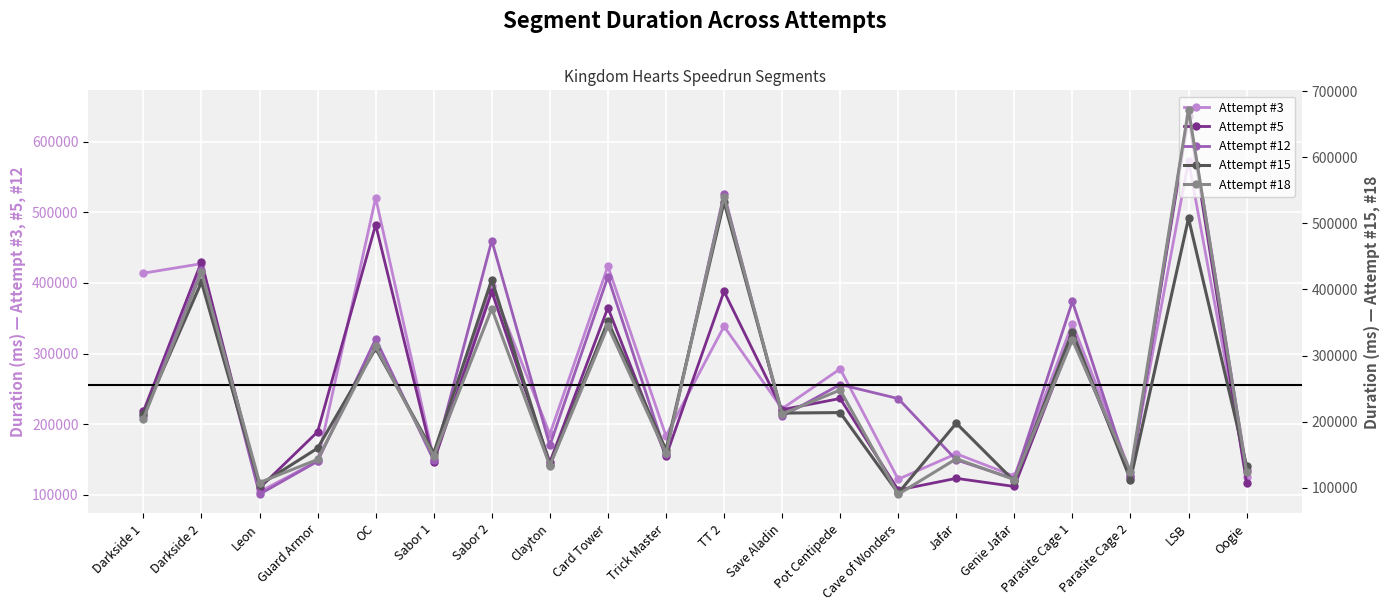

What is the sum of the Attempt #5 values at Sabor 1 and Sabor 2?

534757